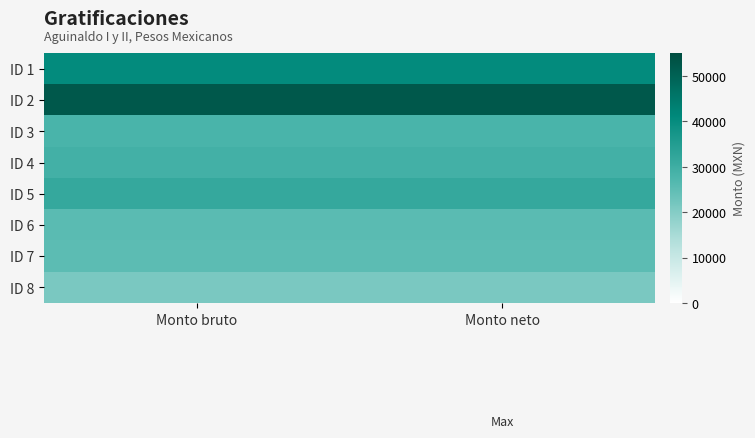

What is the greatest value displayed?

52394.1